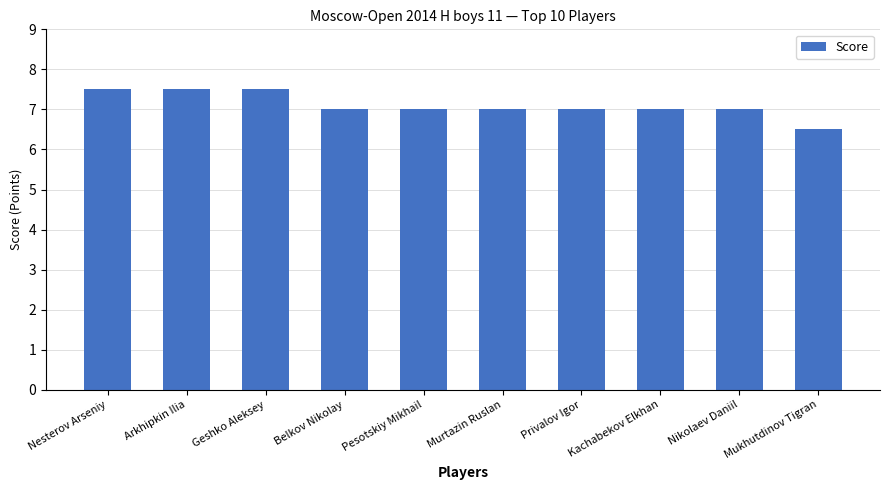

What position from the right is Arkhipkin Ilia?

9